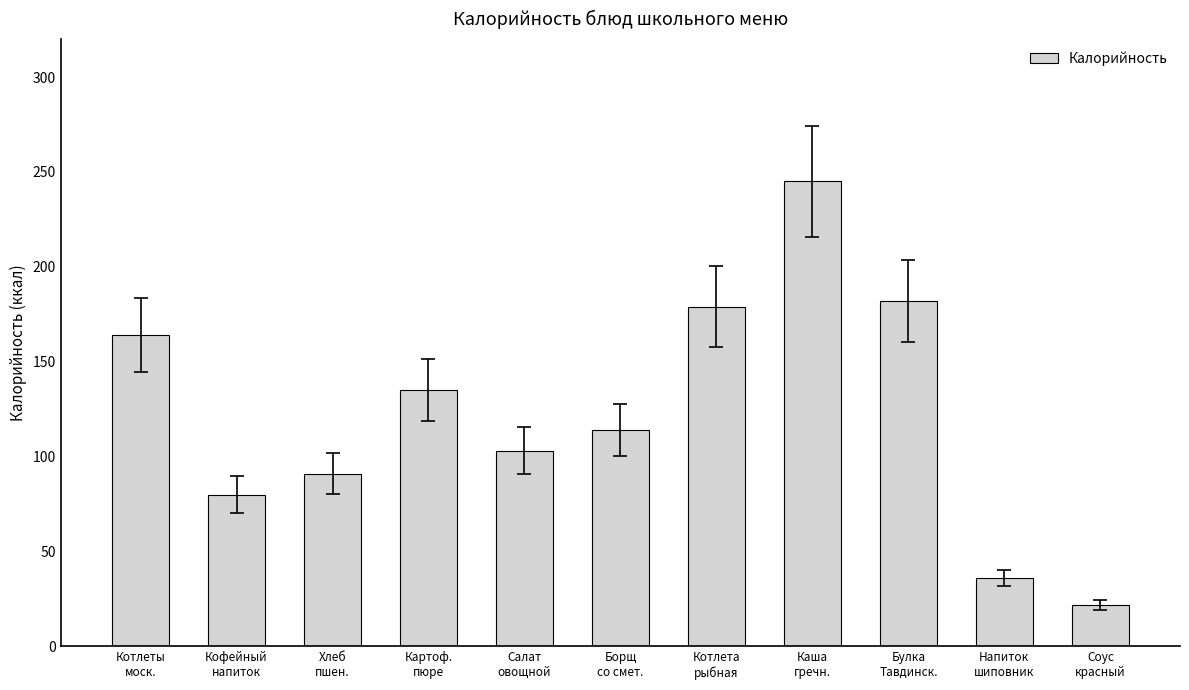

What is the difference between the maximum and second lowest values?

209